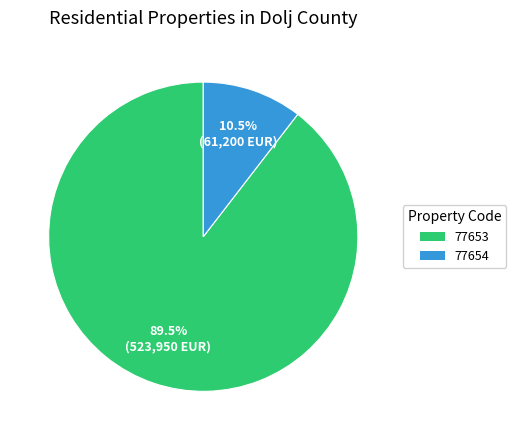

Does 77653 account for over 50% of the chart?

Yes